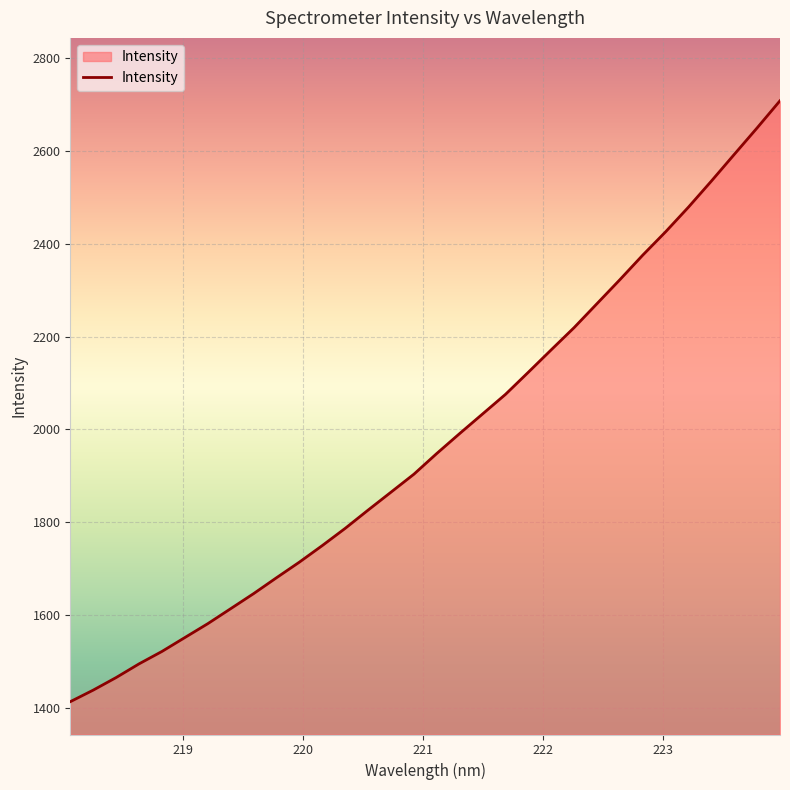

What is the greatest value displayed?

2708.0